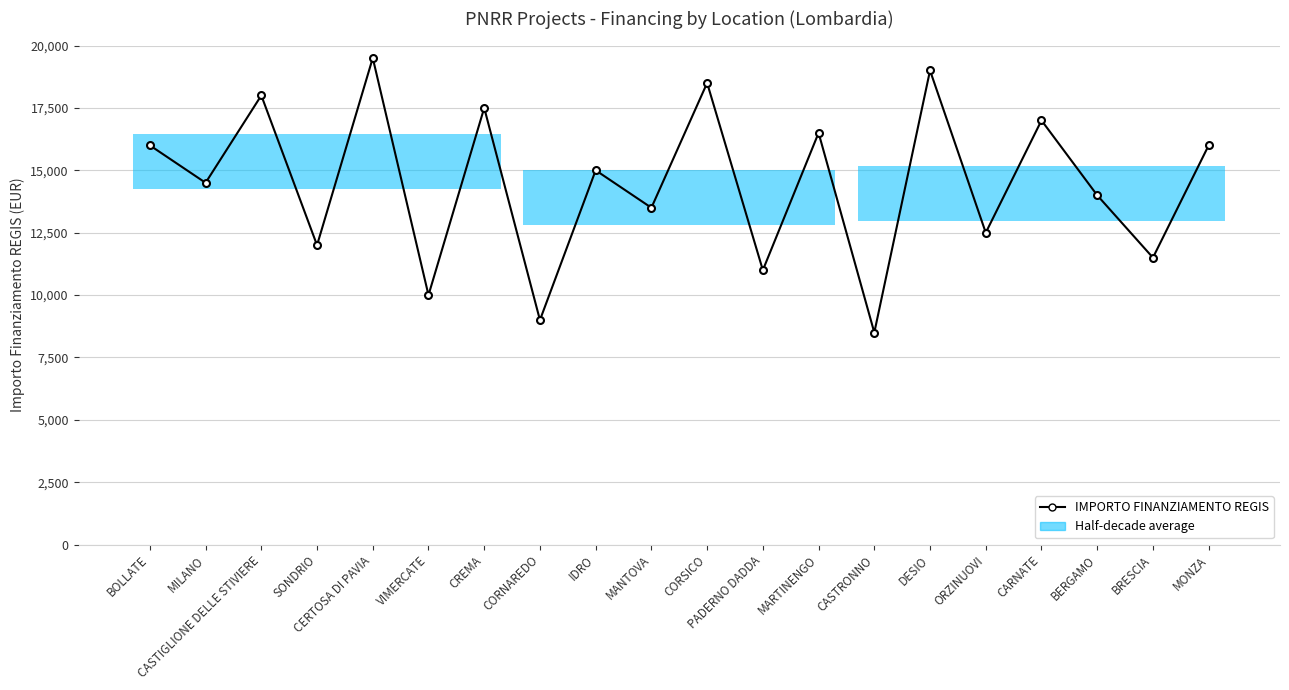

Rank the categories by value from lowest to highest.

CASTRONNO, CORNAREDO, VIMERCATE, PADERNO DADDA, BRESCIA, SONDRIO, ORZINUOVI, MANTOVA, BERGAMO, MILANO, IDRO, BOLLATE, MONZA, MARTINENGO, CARNATE, CREMA, CASTIGLIONE DELLE STIVIERE, CORSICO, DESIO, CERTOSA DI PAVIA